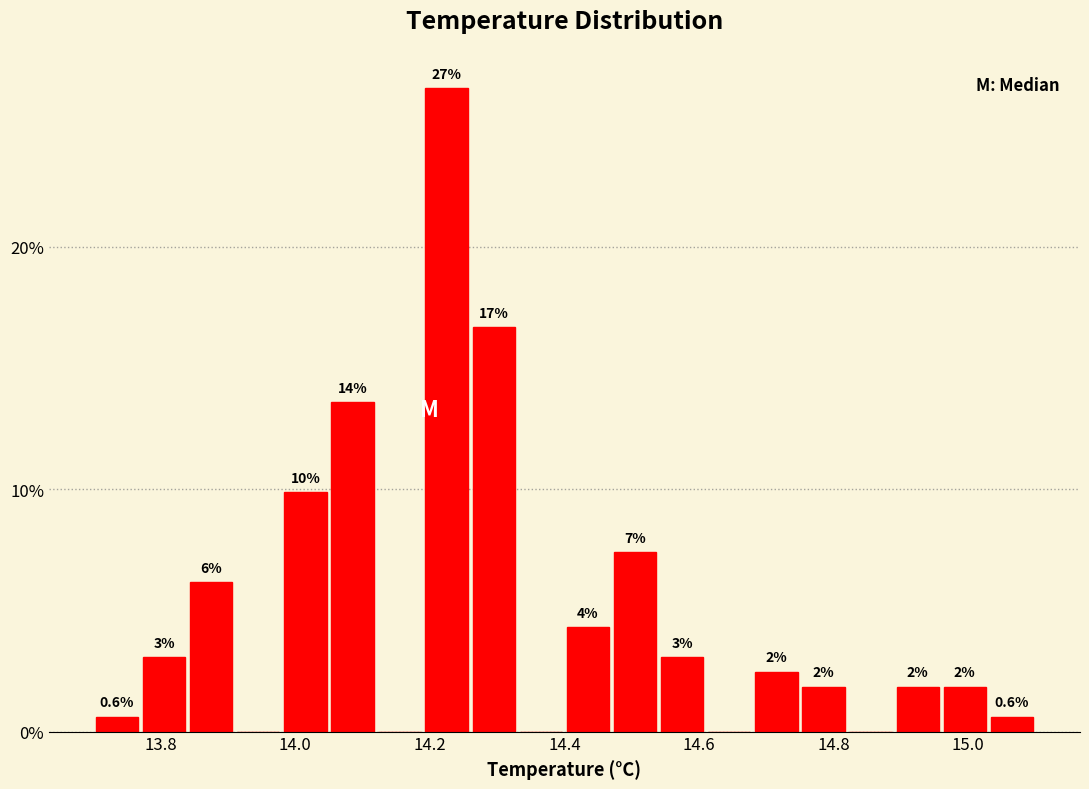

Around what value on the x-axis is the tallest bar? Give the approximate position of its centre, as read against the axis.

14.22